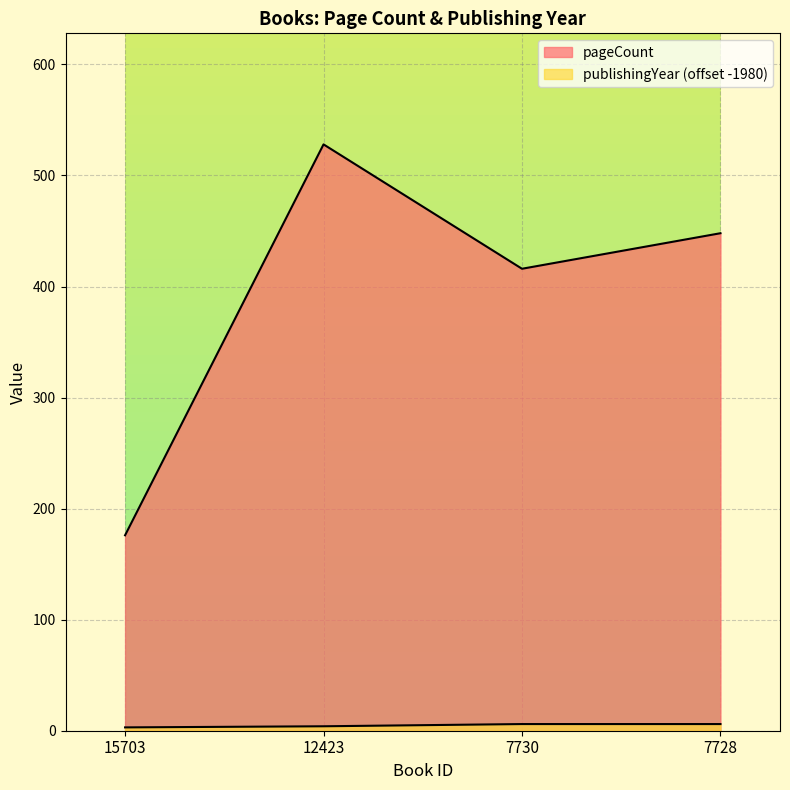

True or false: publishingYear has a value of 9 at 7730.

False